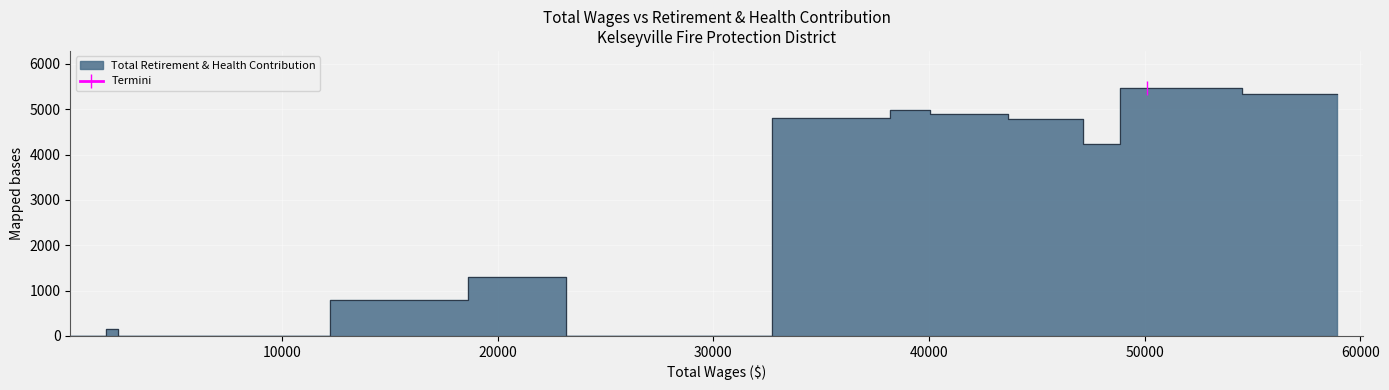

True or false: there are more than 1 points higher than both neighbors.

True